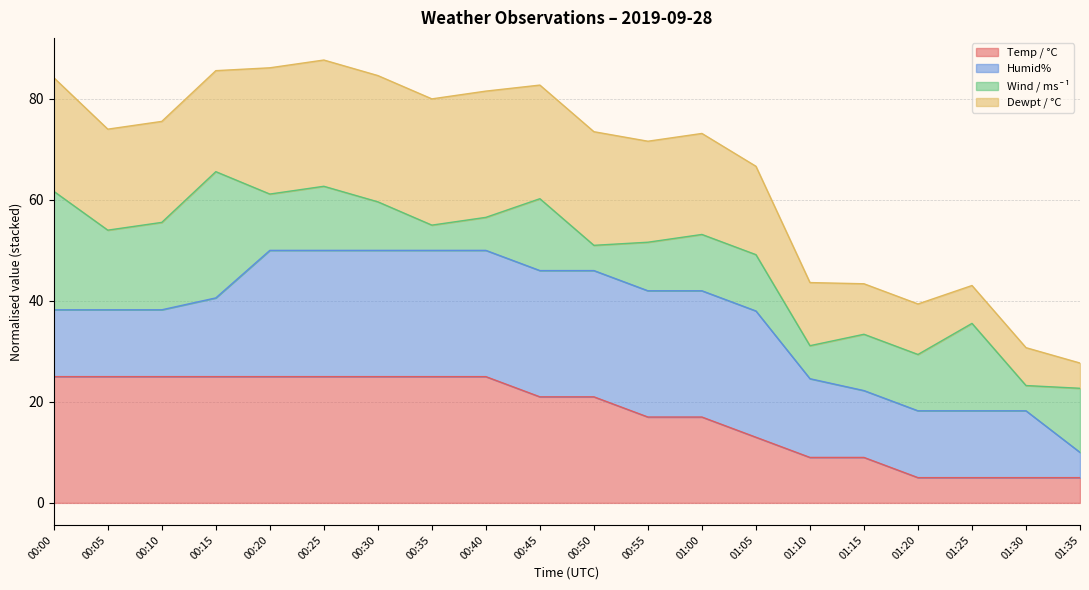

What is the total value across all series at 01:35?

27.7